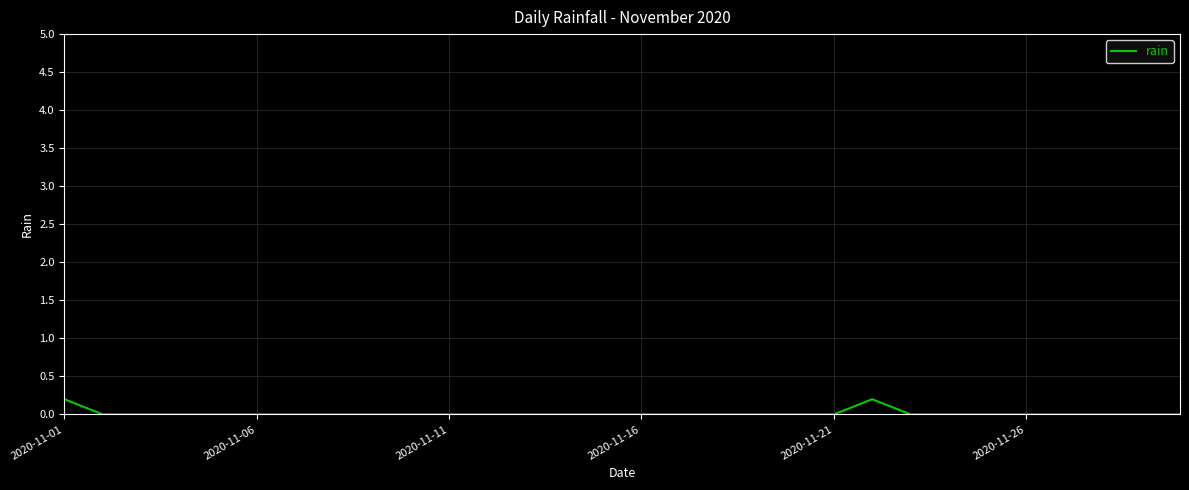

Is this an area chart (filled region under the line)?

No